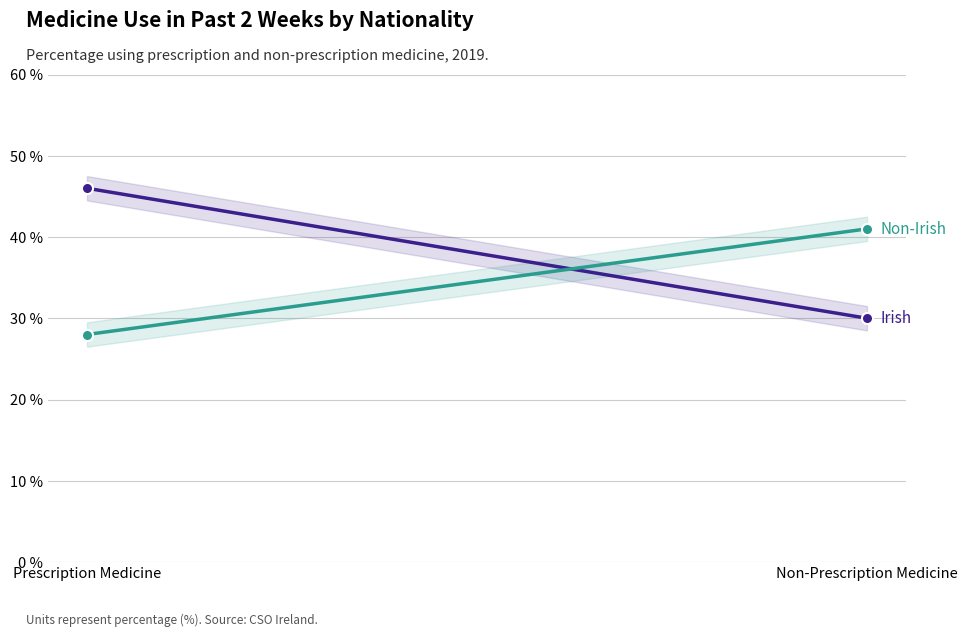

What is the average value of the Irish series?

38